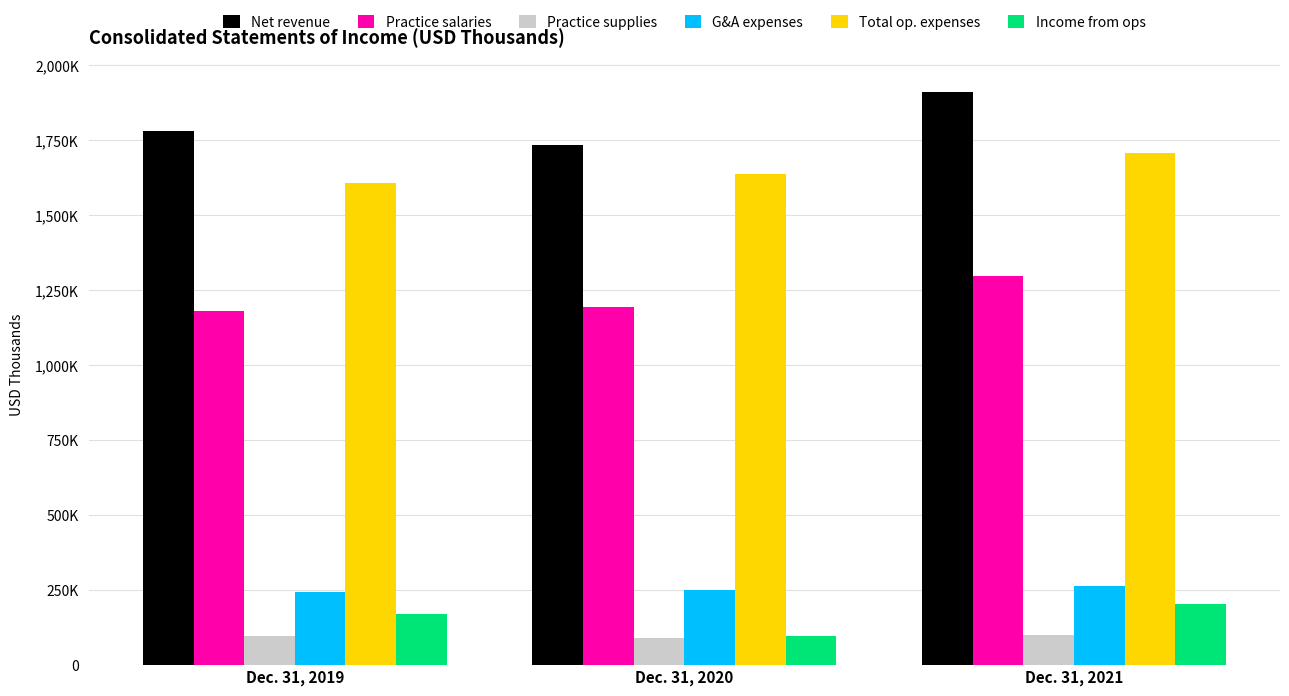

What is the spread (max minus min) of values at Dec. 31, 2021?

1810719